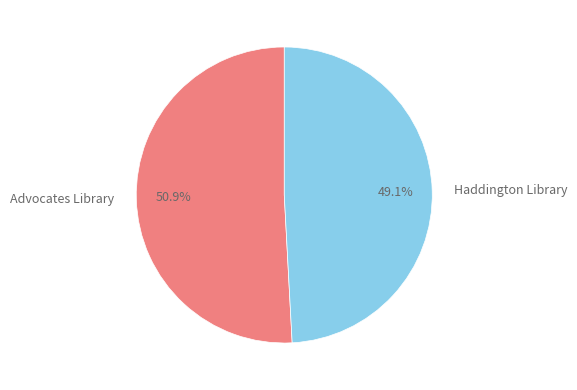

Which category accounts for the majority?

Advocates Library